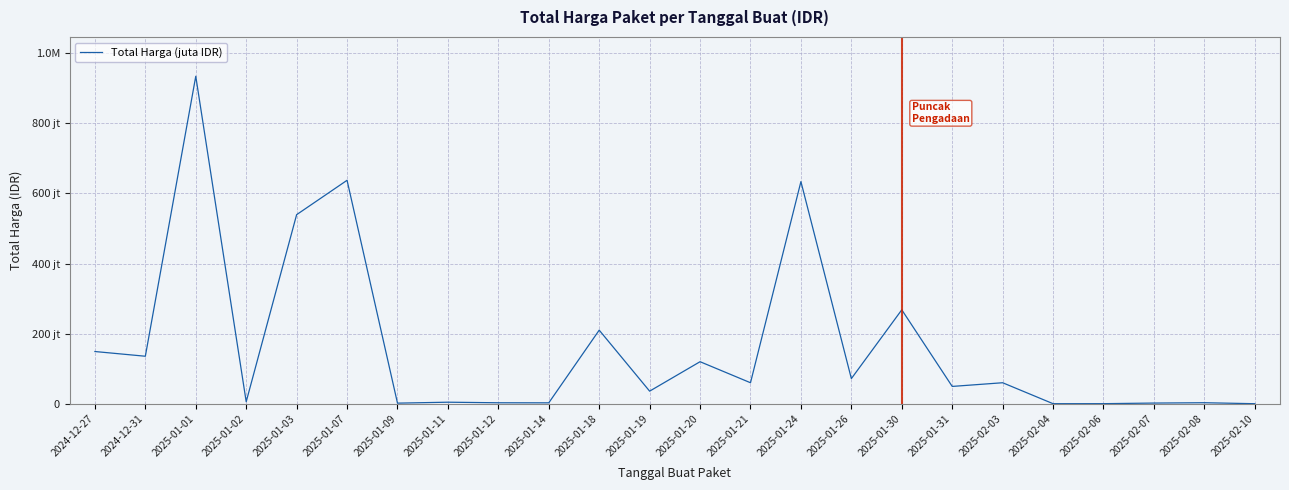

What is the difference between the values at 2025-01-21 and 2025-02-08?

57000000